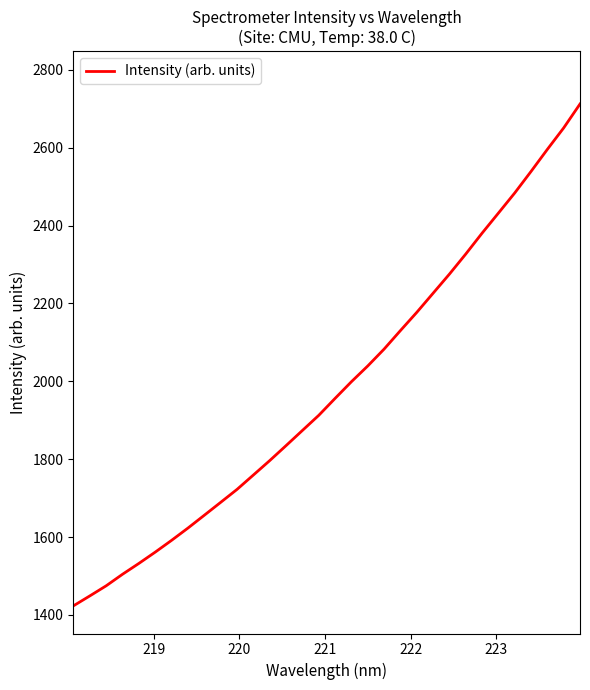

What is the greatest value displayed?

2712.4